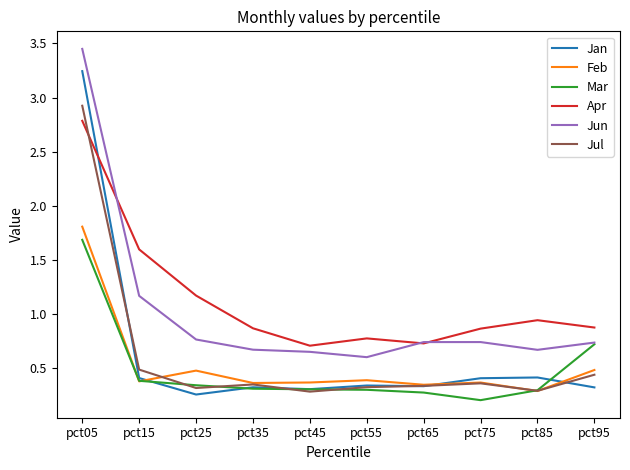

Which series changed the most between pct15 and pct55?

Apr